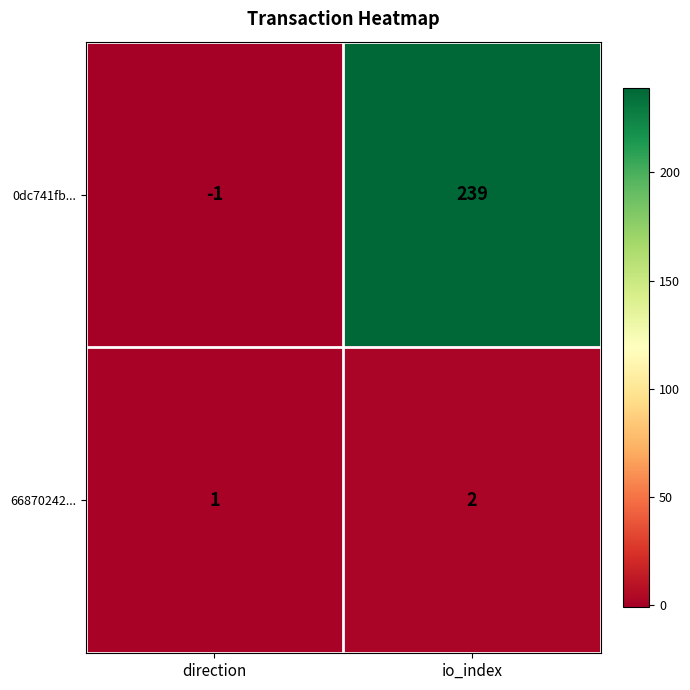

Rank the series by their average value, from lowest to highest.

66870242..., 0dc741fb...